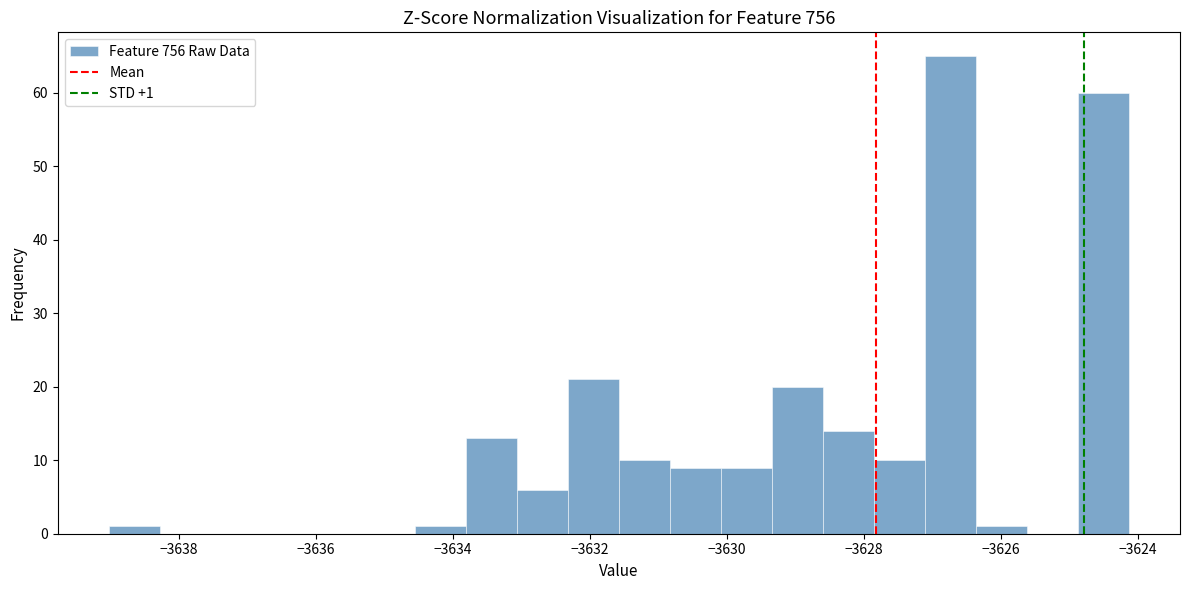

Around what value on the x-axis is the tallest bar? Give the approximate position of its centre, as read against the axis.

-3626.8